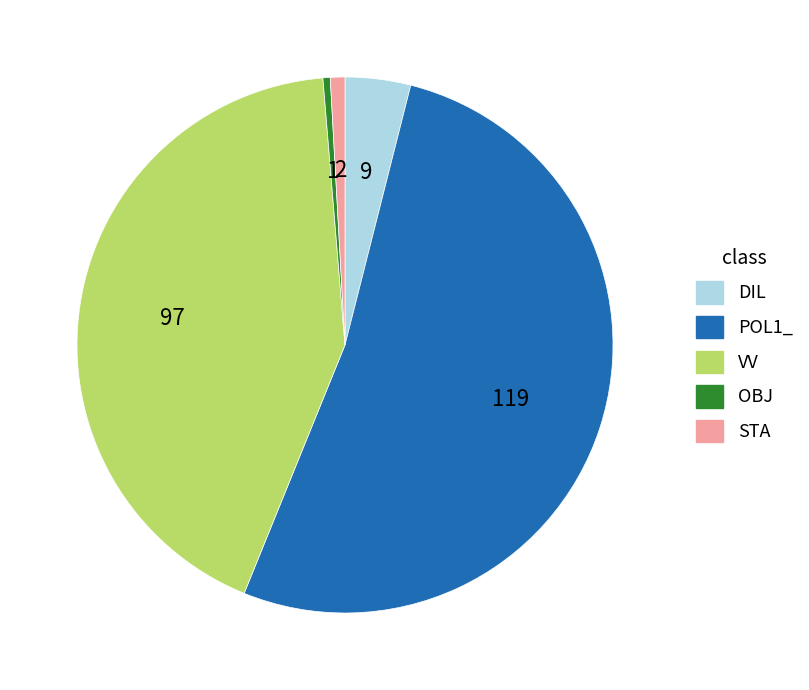

Which category has the biggest portion of the pie?

POL1_